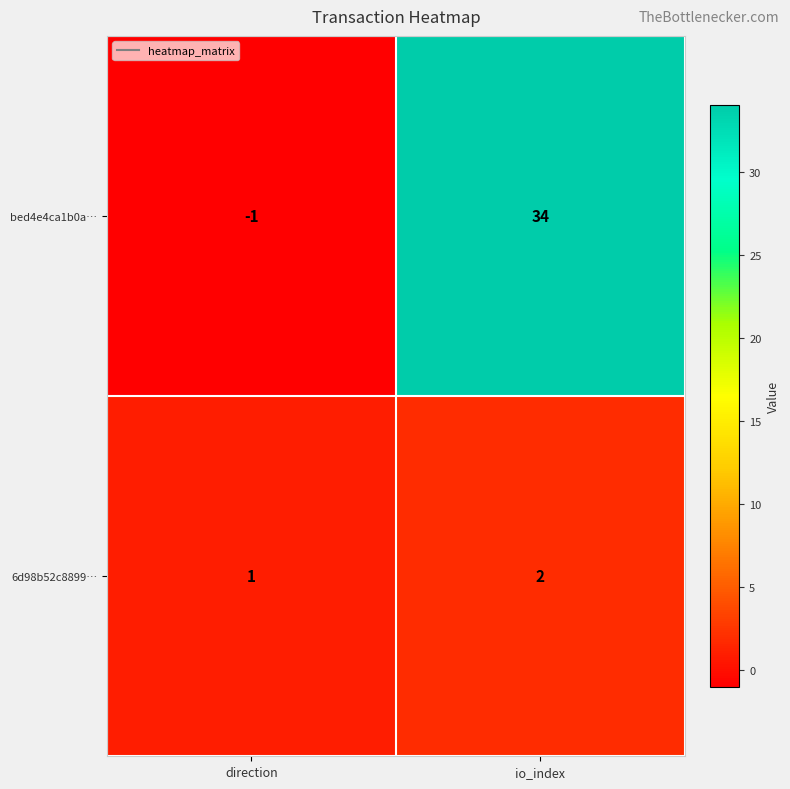

Reading left to right, what are all the values shown in this chart?

bed4e4ca1b0a…: direction=-1	io_index=34
6d98b52c8899…: direction=1	io_index=2